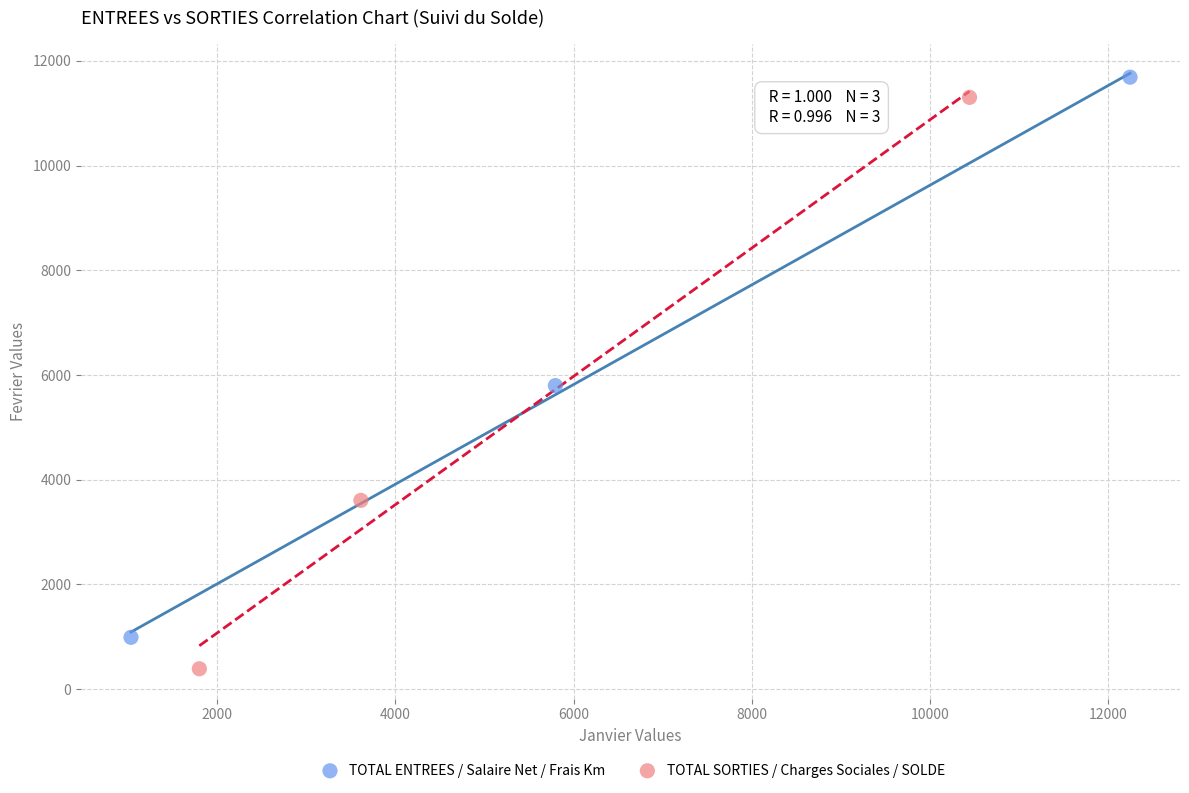

Which series has the largest Y range (max minus min)?

TOTAL SORTIES / Charges Sociales / SOLDE